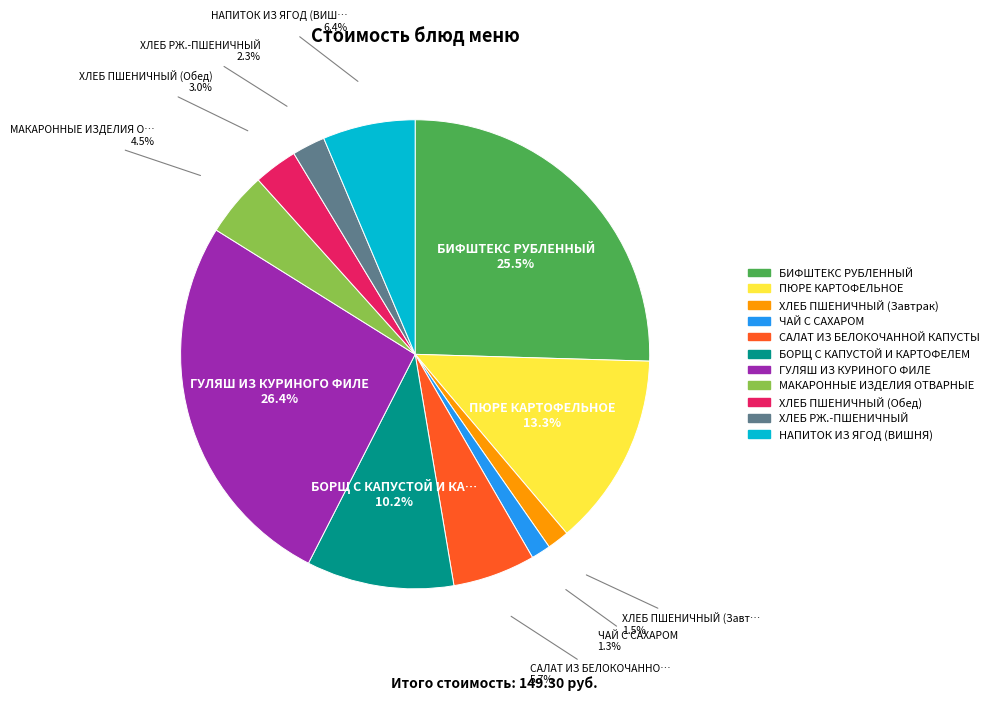

Between ЧАЙ С САХАРОМ and ХЛЕБ РЖ.-ПШЕНИЧНЫЙ, which is larger?

ХЛЕБ РЖ.-ПШЕНИЧНЫЙ